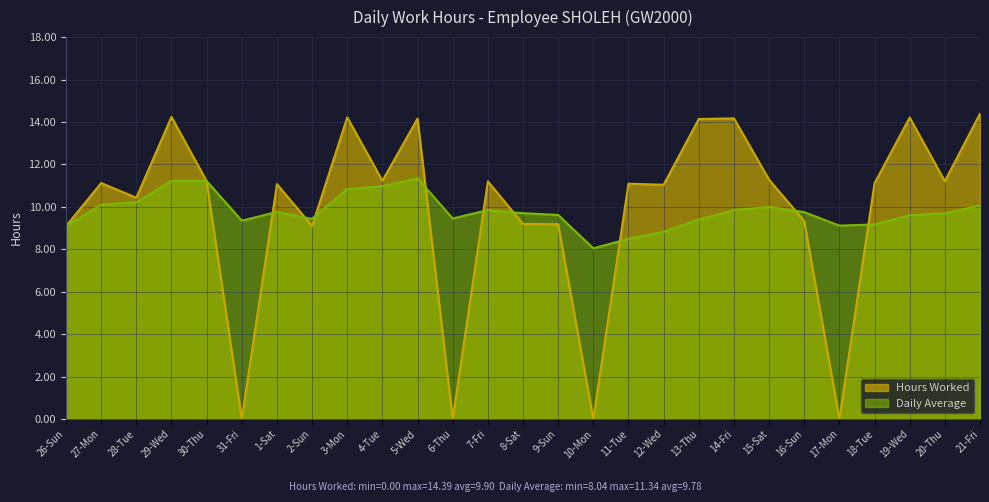

Between which two adjacent categories do Hours Worked and Daily Average first intersect?

29-Wed and 30-Thu